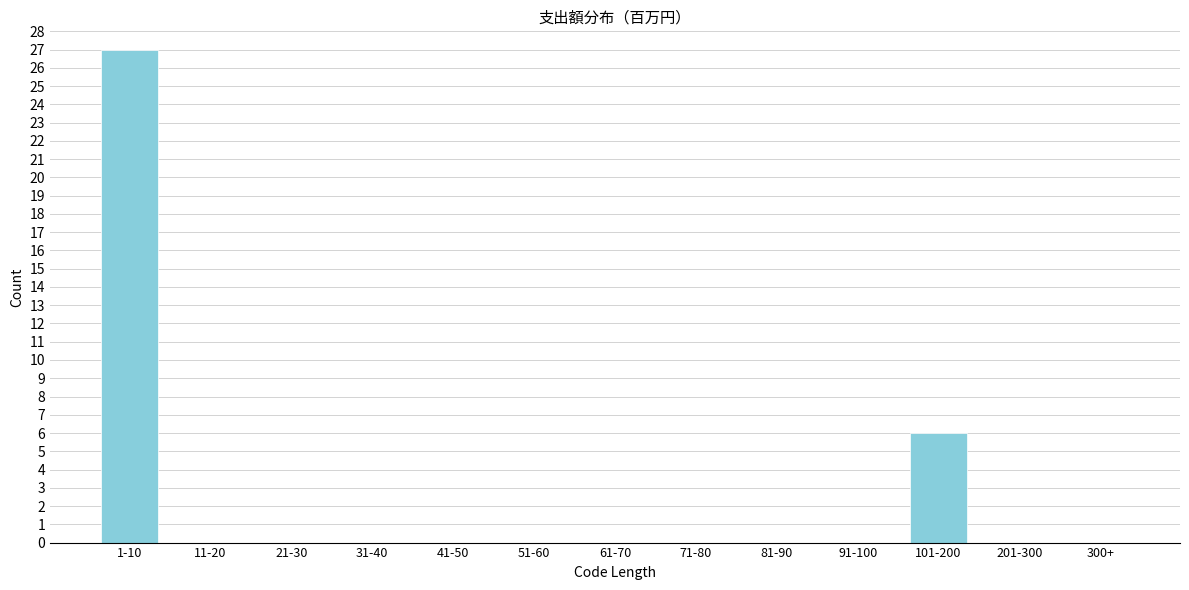

Reading left to right, transcribe all the data shown in this chart.

1-10=27	11-20=0	21-30=0	31-40=0	41-50=0	51-60=0	61-70=0	71-80=0	81-90=0	91-100=0	101-200=6	201-300=0	300+=0